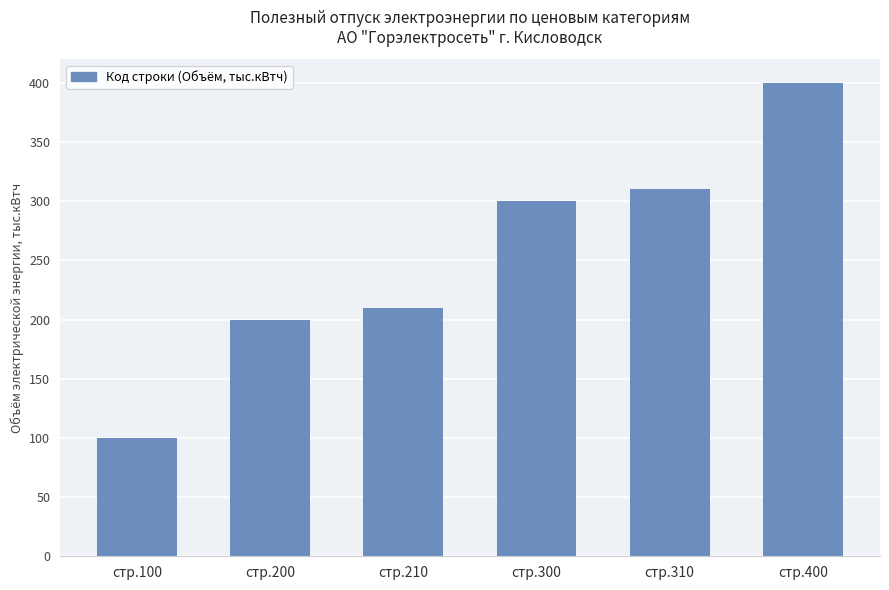

The value at стр.200 is 285. True or false?

False